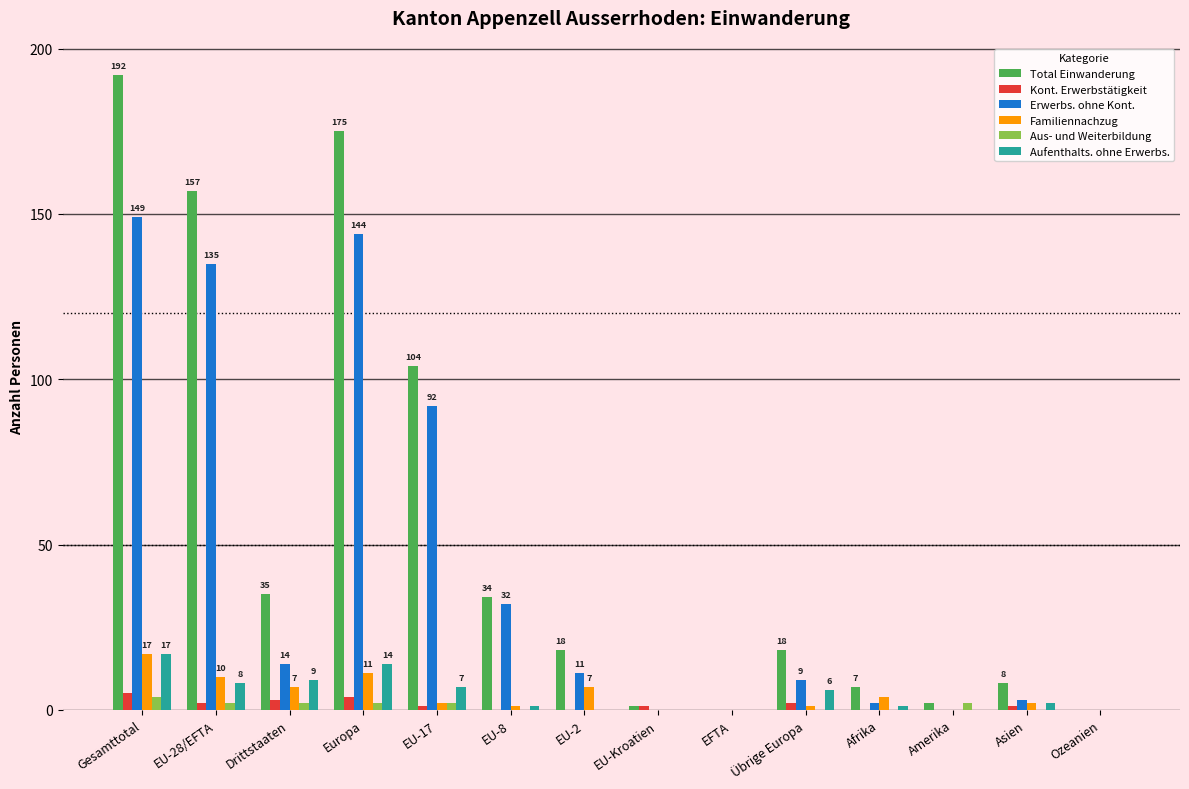

Count the number of categories in the chart.

14